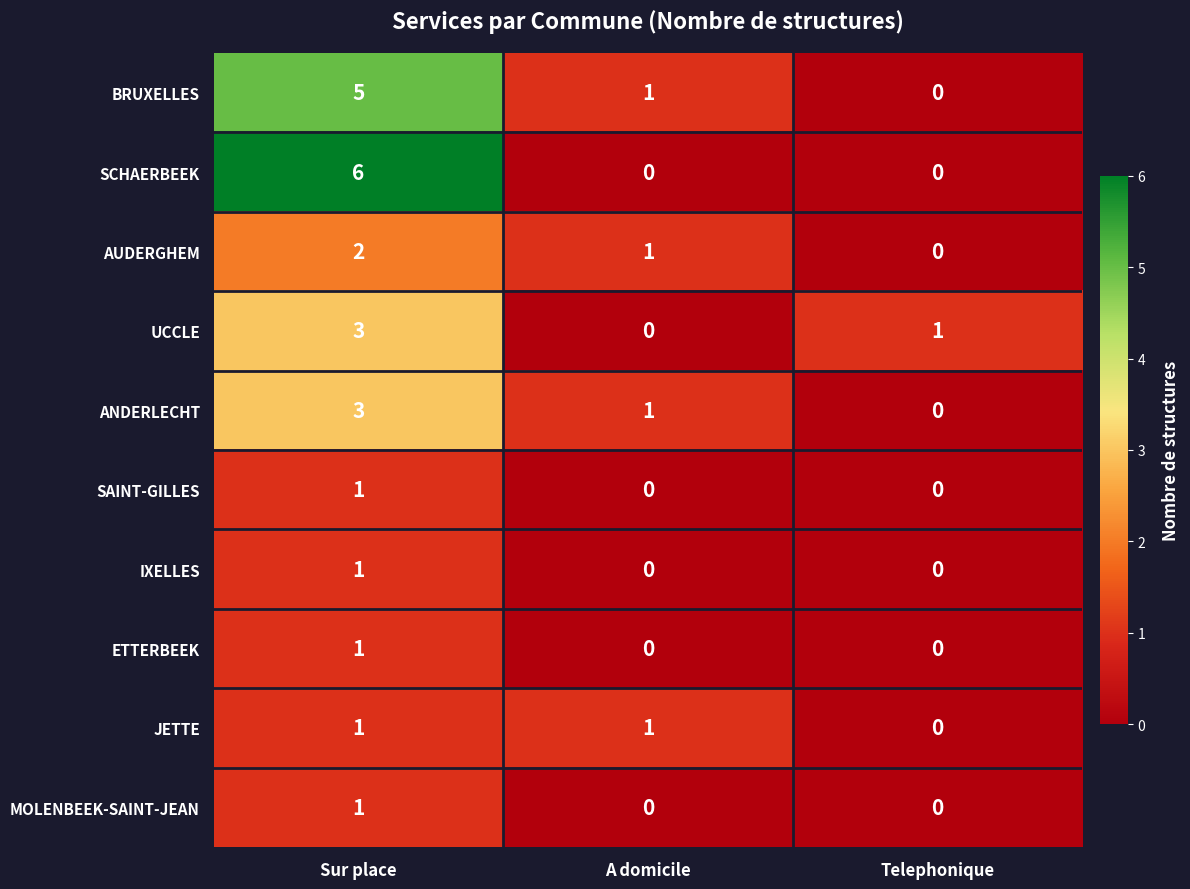

Is it true that ETTERBEEK equals 1 at Telephonique?

False